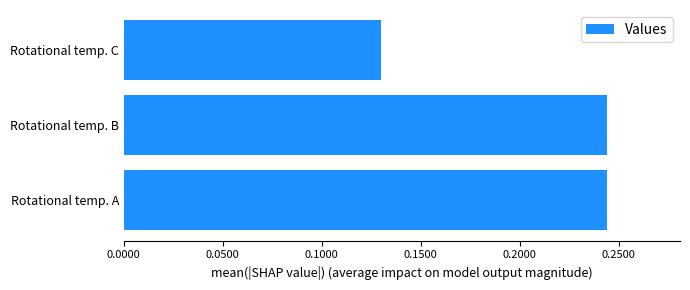

At which label is the value closest to 0?

Rotational temp. C